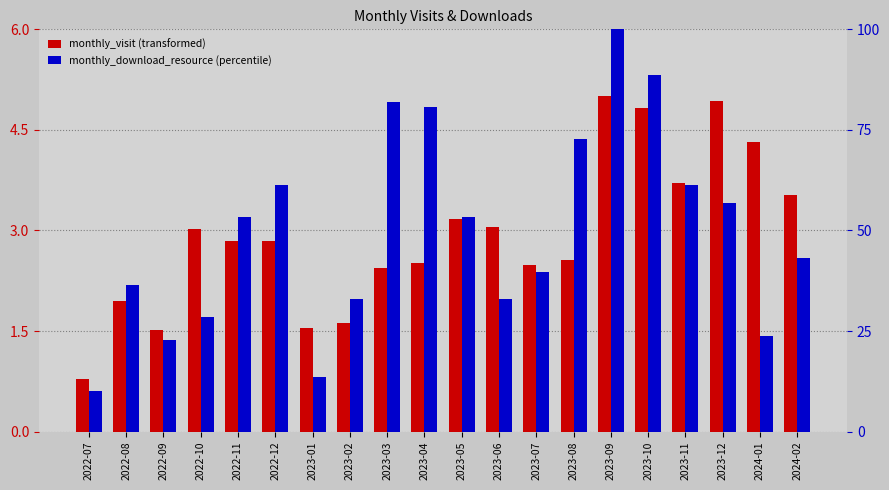

How many distinct data groups are displayed?

2